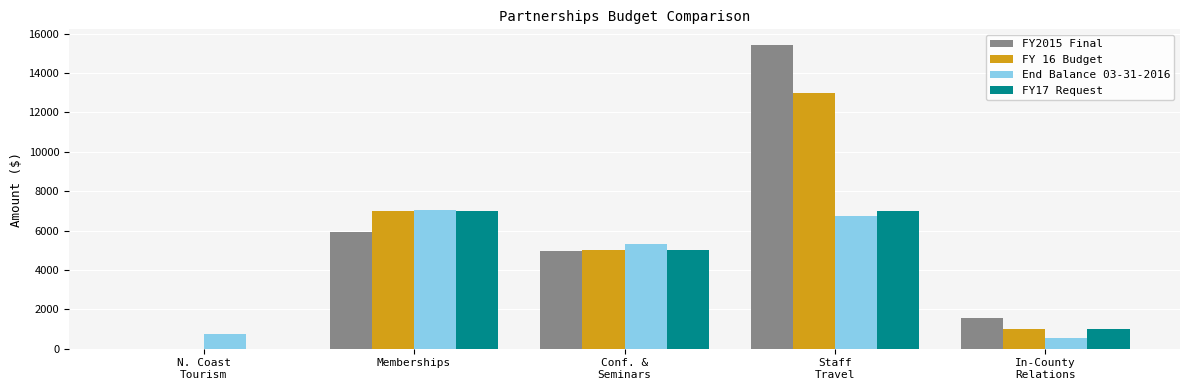

How many groups of bars are there?

5